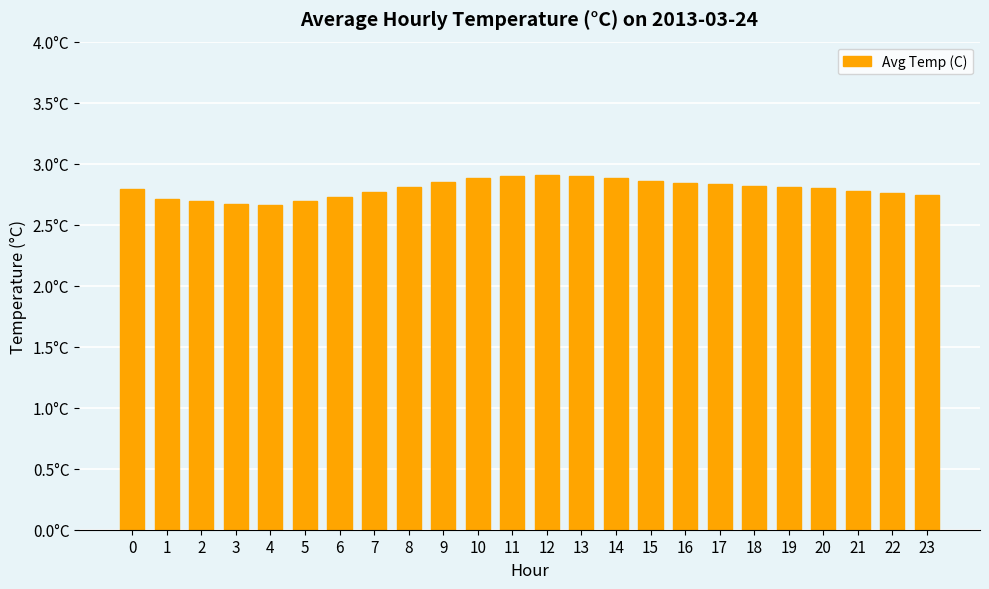

What is the ratio of the value at 2 to the value at 21?

1.0